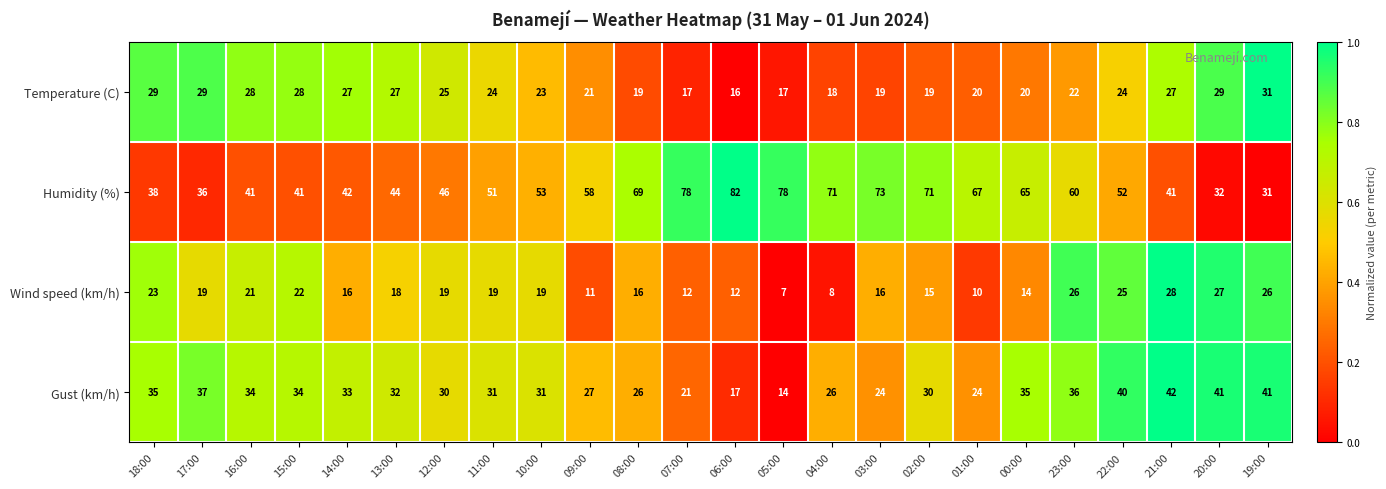

What is the total value across all series at 02:00?

135